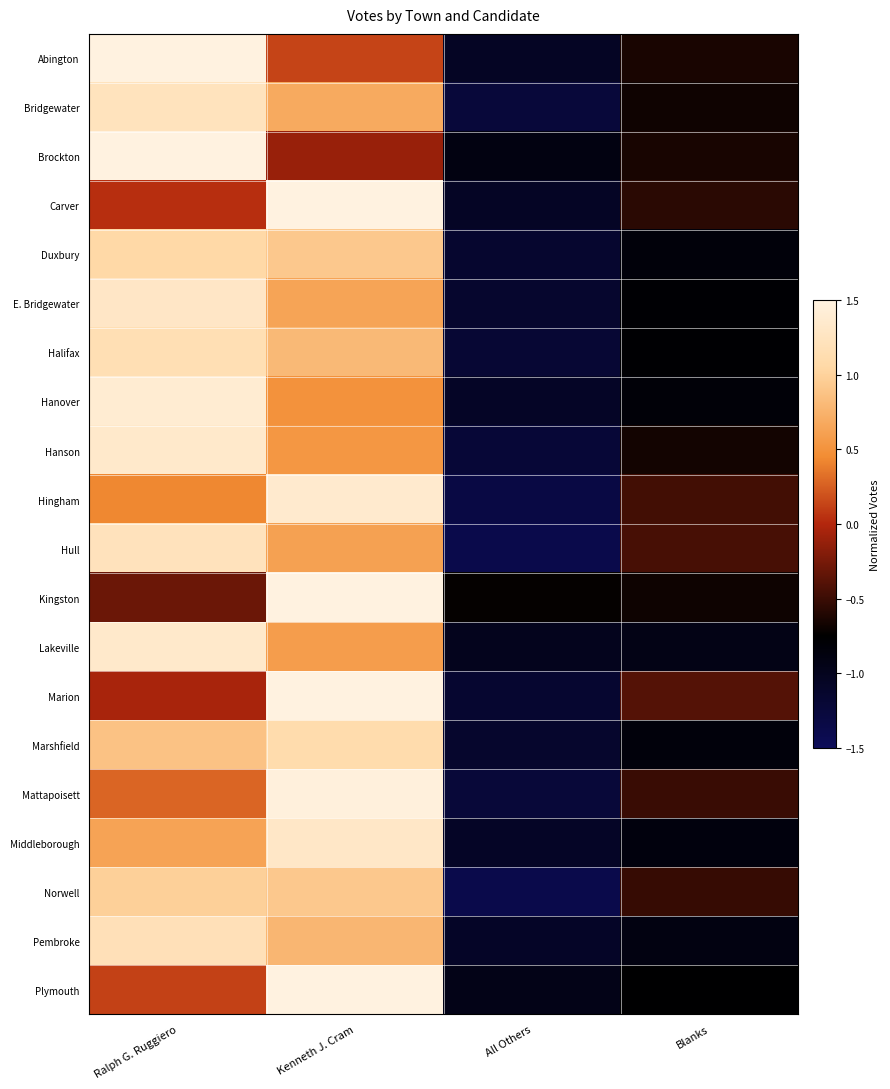

Which has a higher value, Ralph G. Ruggiero or All Others?

Ralph G. Ruggiero